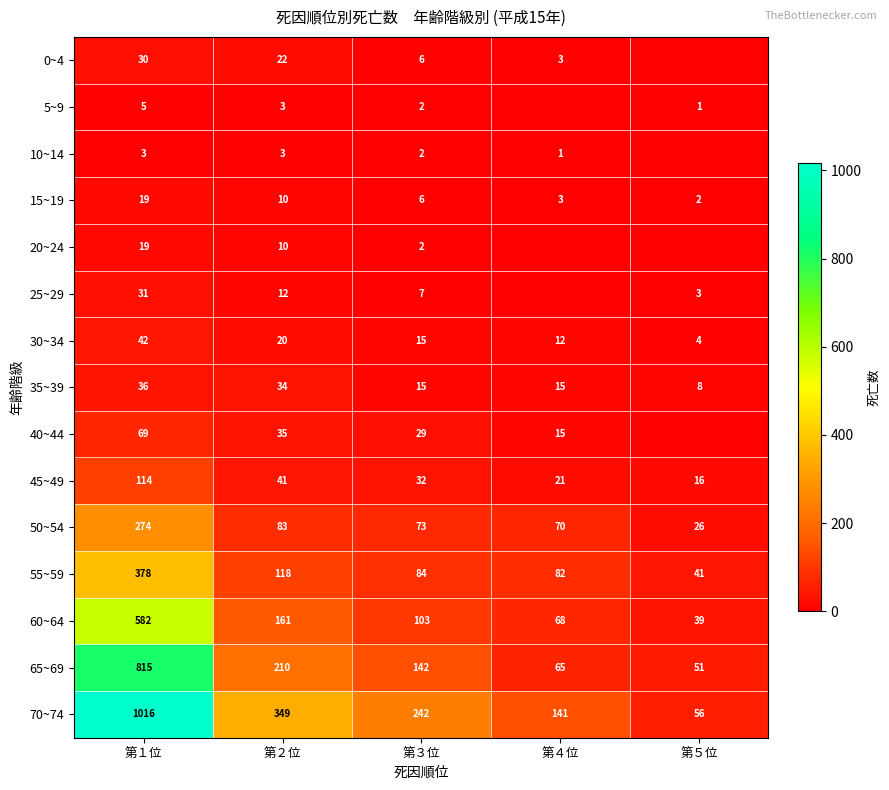

Which has a higher value, 第５位 or 第１位?

第１位